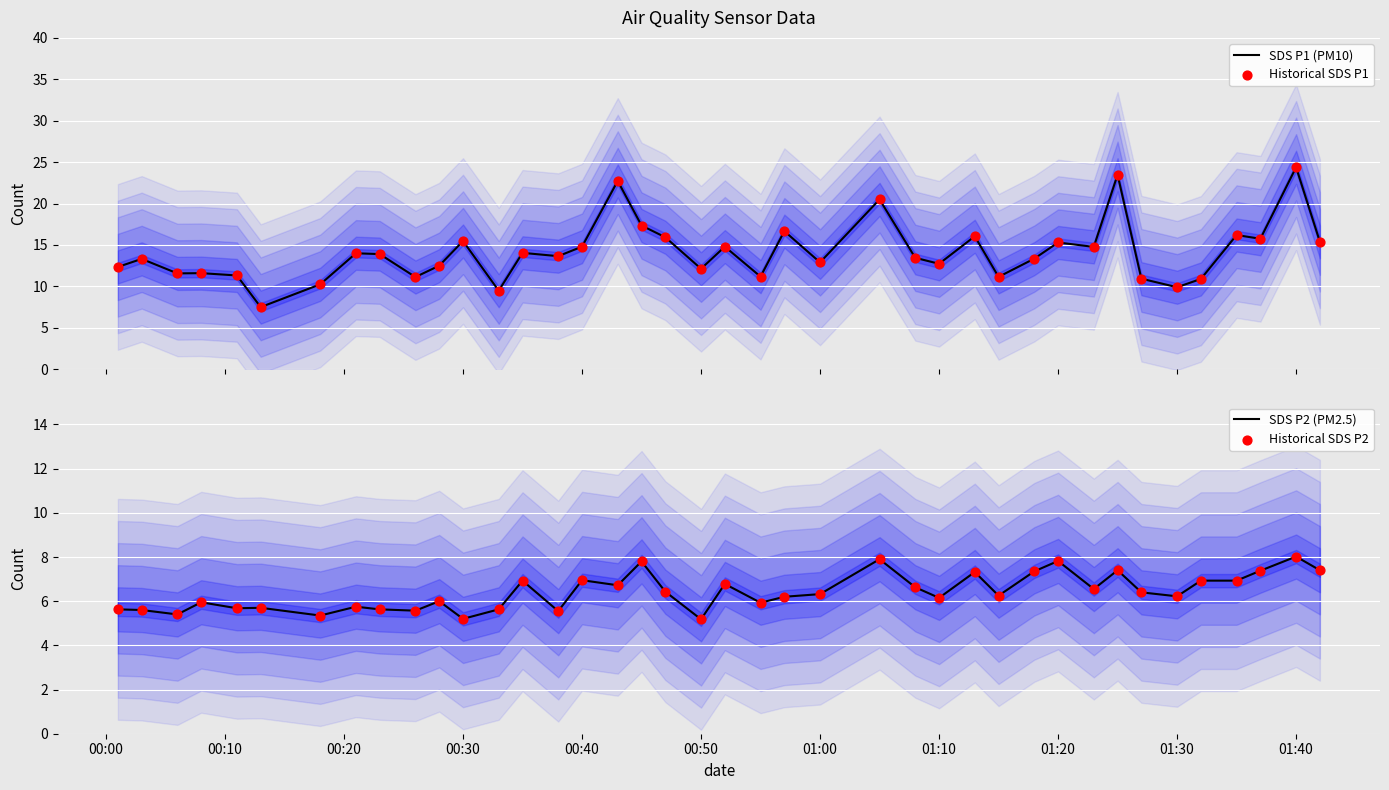

What is the highest value of the SDS P2 (PM2.5) series?

8.0